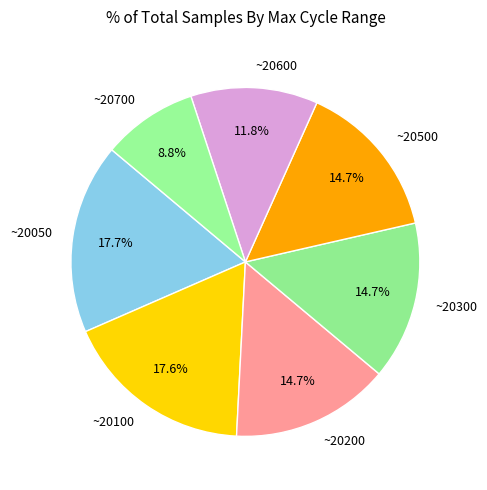

Which slice is the smallest?

~20700